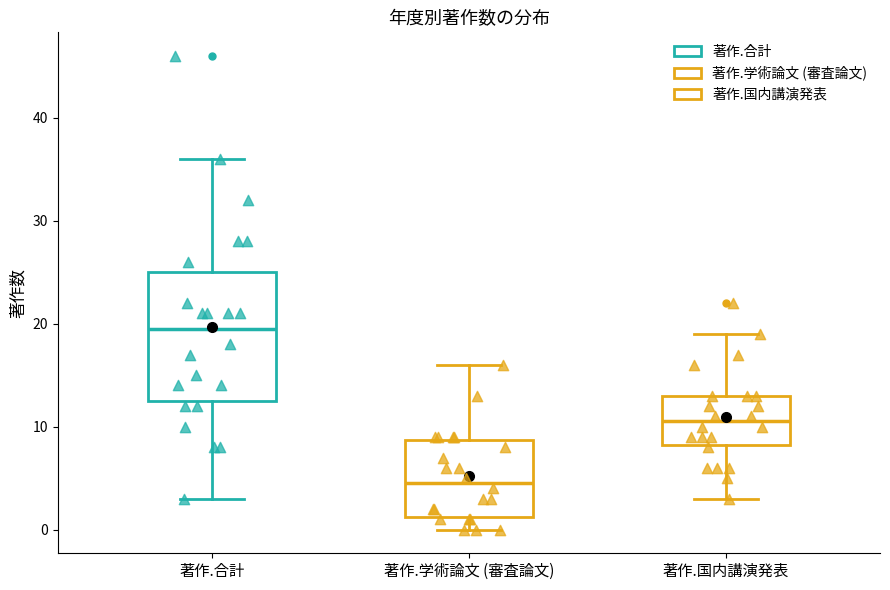

Which box's median line is the highest?

著作.合計